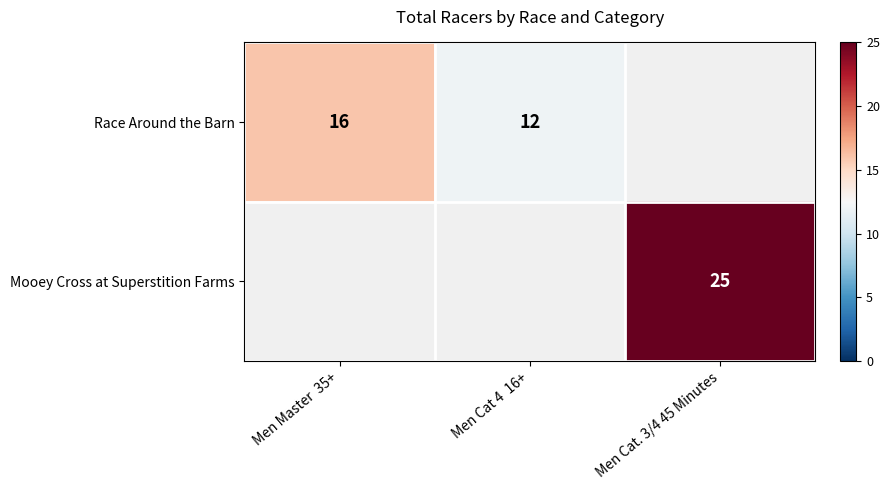

True or false: Race Around the Barn has a value of 6 at Men Cat 4  16+.

False